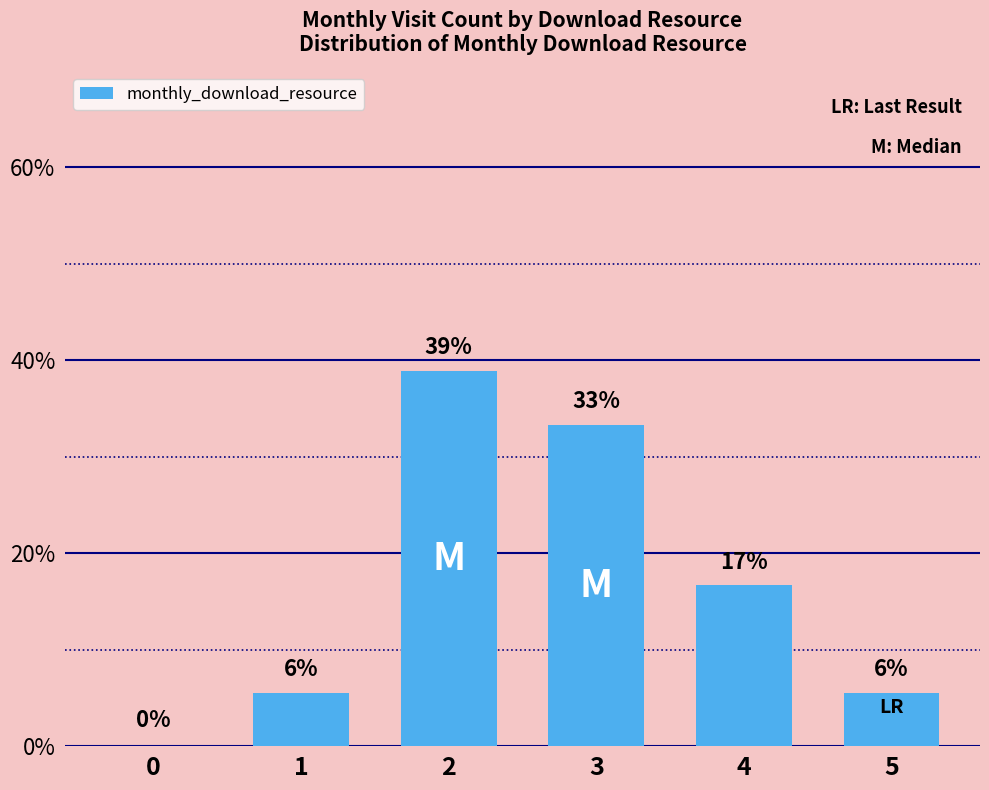

What is the difference between the values at 2 and 1?

33.3